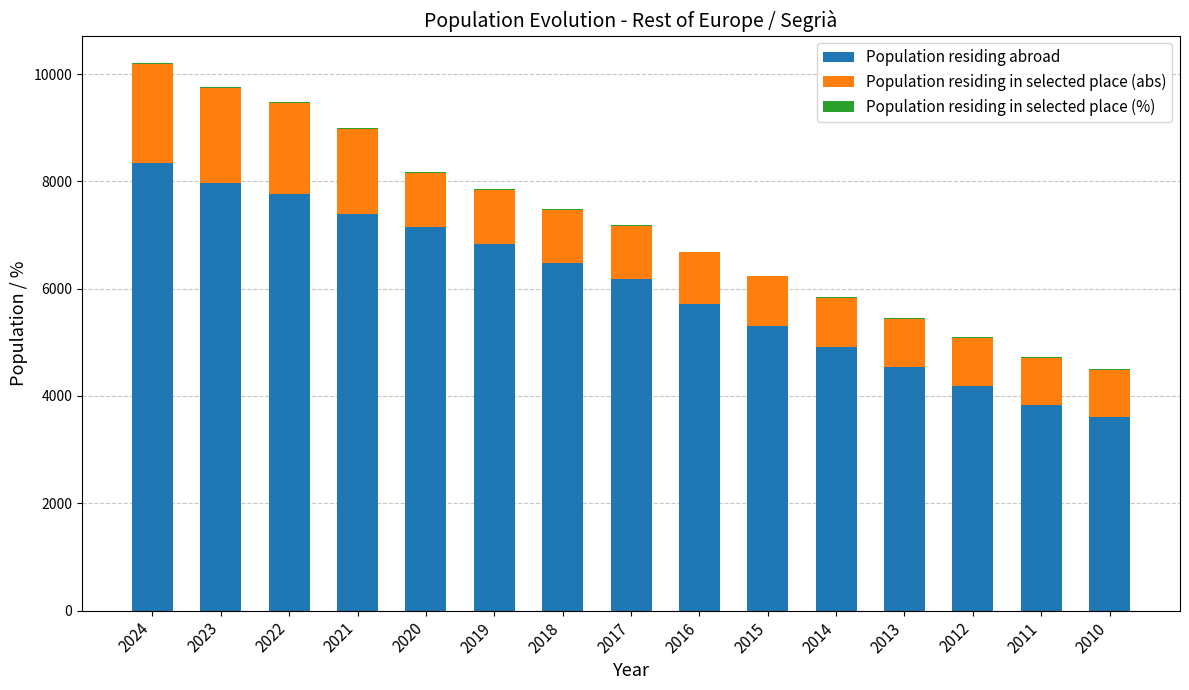

What is the highest value of the Population residing abroad series?

8334.0